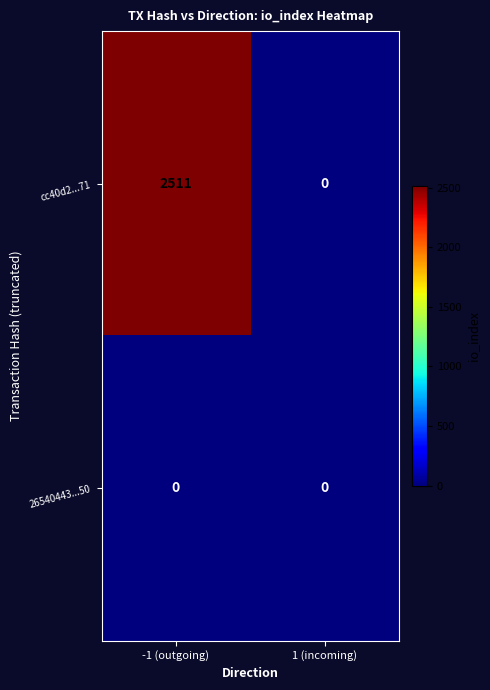

What is the total value across all series at -1 (outgoing)?

2511